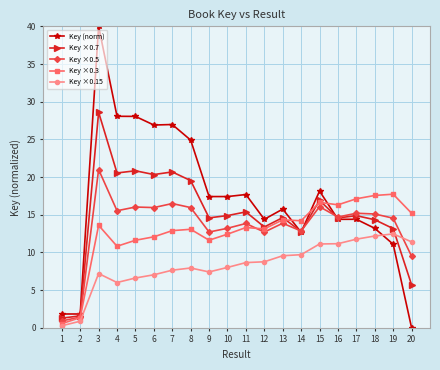

True or false: Key ×0.5 has more than 2 points higher than both neighbors.

True